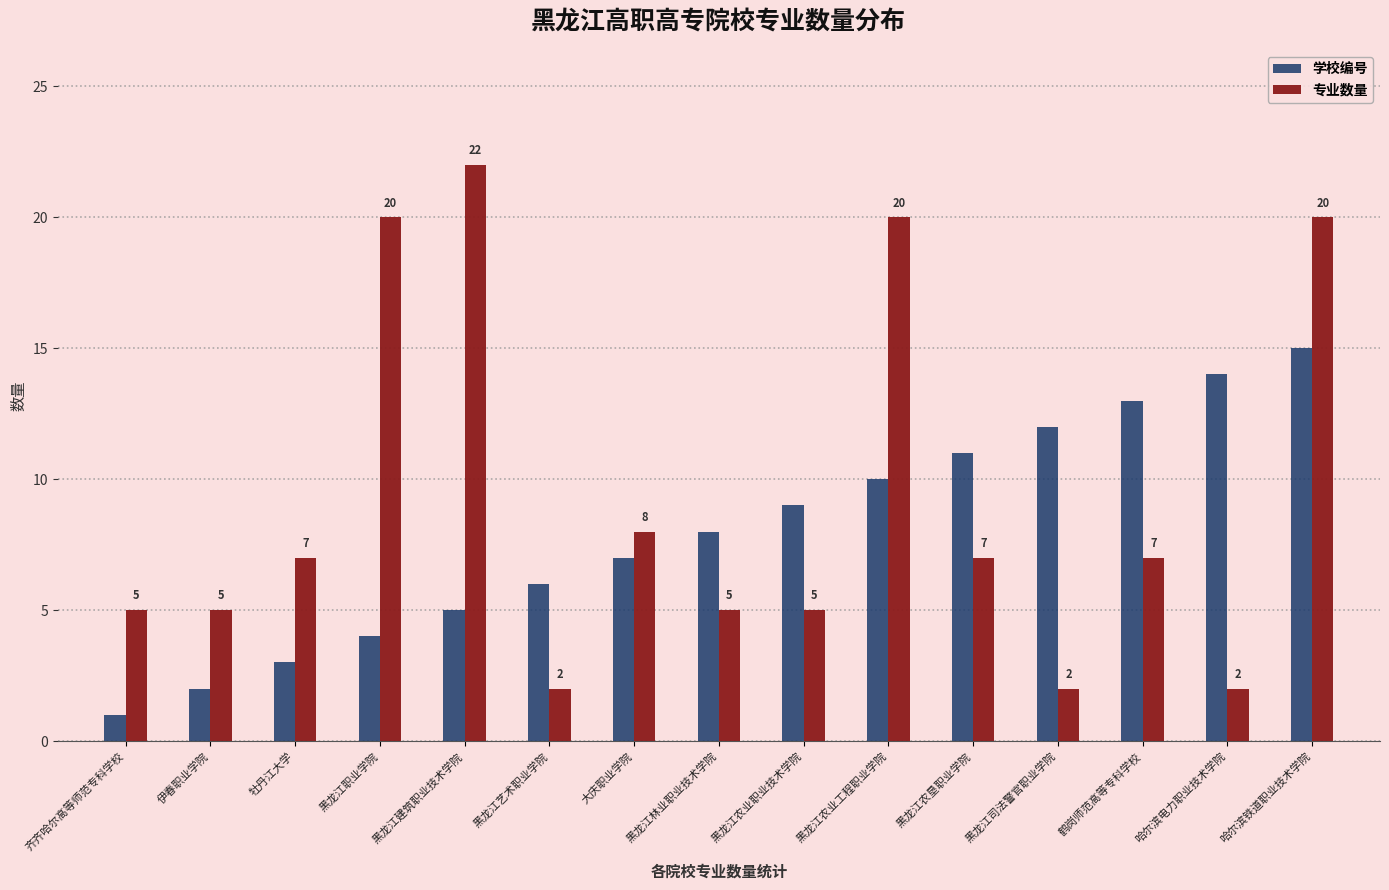

At which label is 学校编号 closest to 8?

黑龙江林业职业技术学院